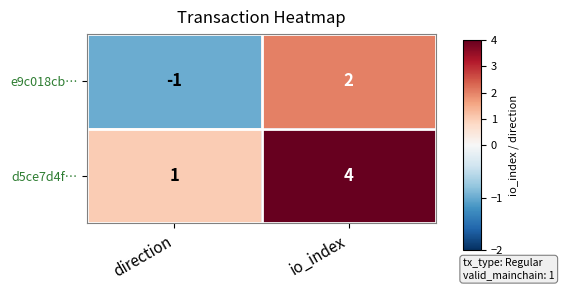

List the series in order of their peak value, lowest first.

e9c018cb…, d5ce7d4f…